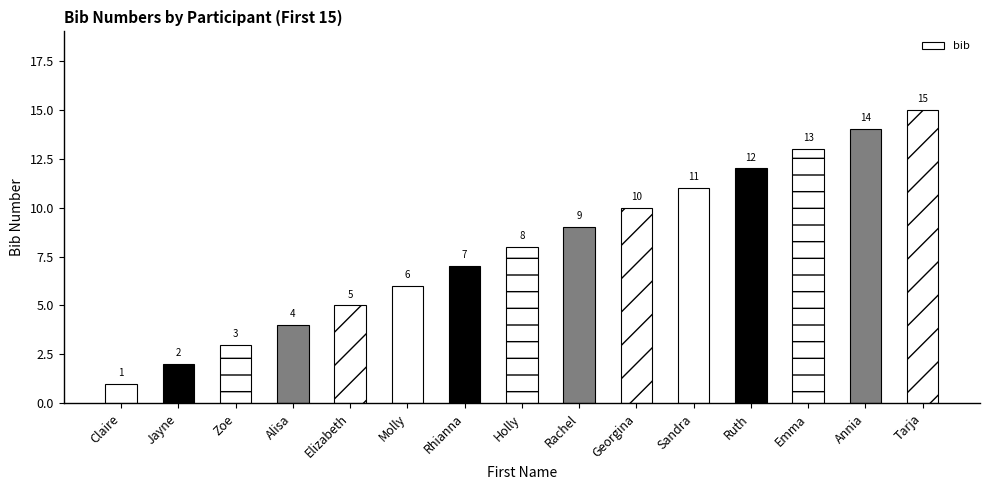

Approximately how many times larger is the value at Georgina compared to Tarja?

0.7